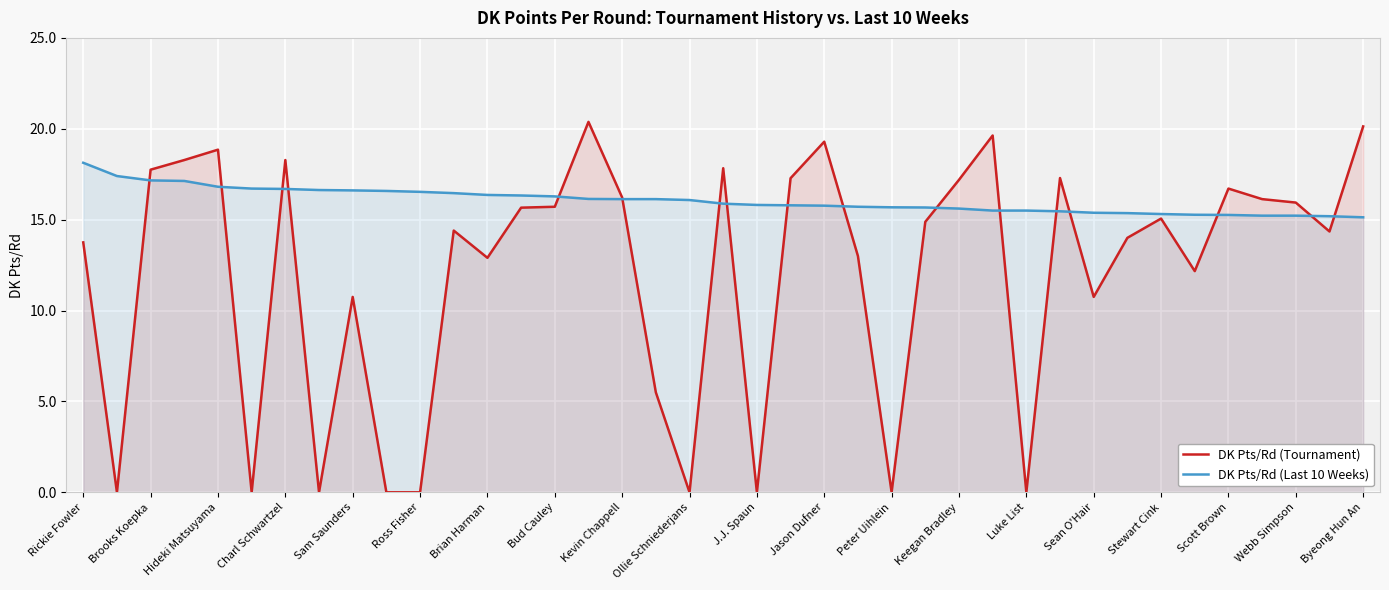

What is the total value across all series at 31?

29.4